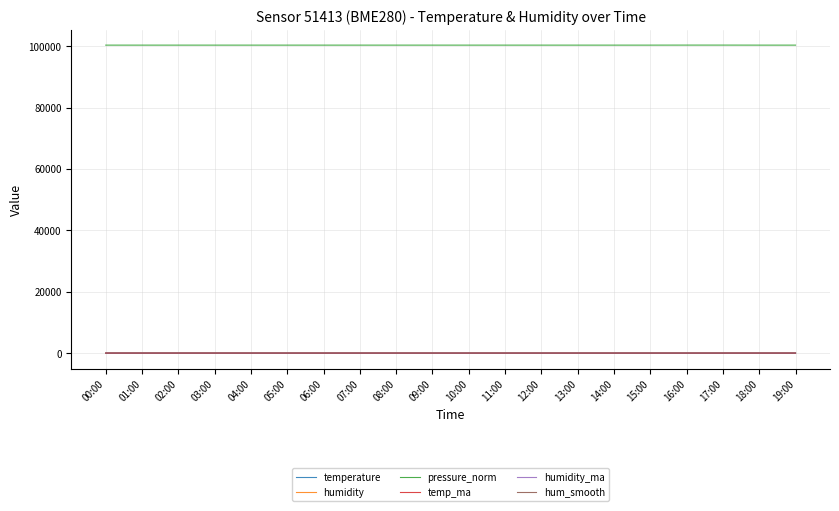

The temperature series shows 18.9 at 04:00. True or false?

True